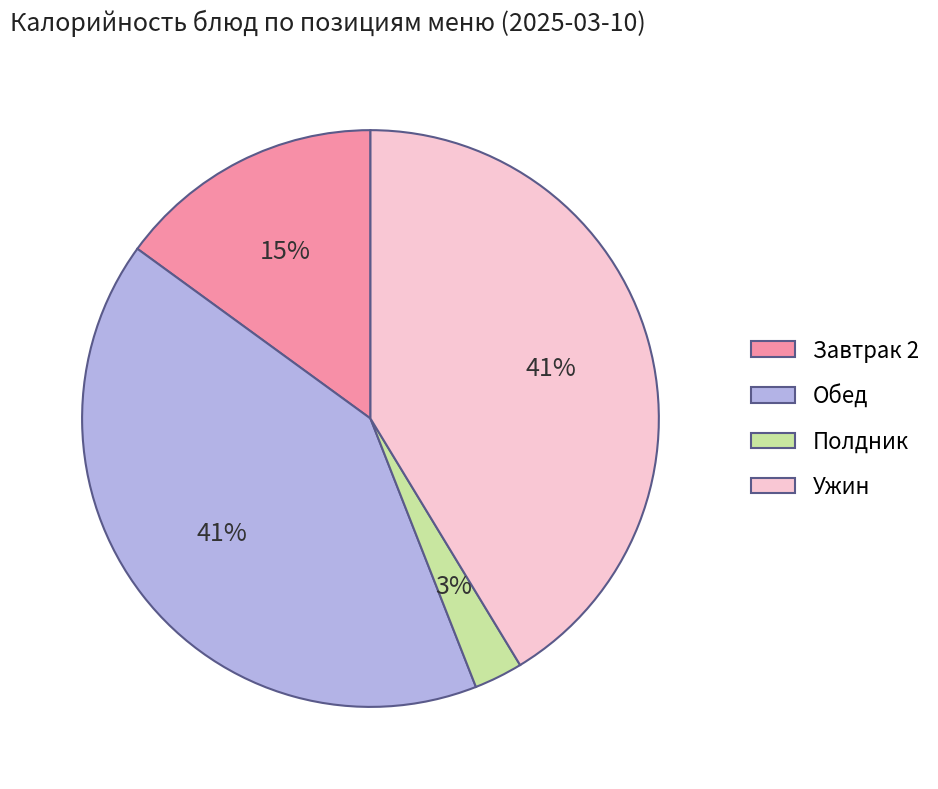

To the nearest percent, what is the combined percentage of Полдник and Обед?

44%